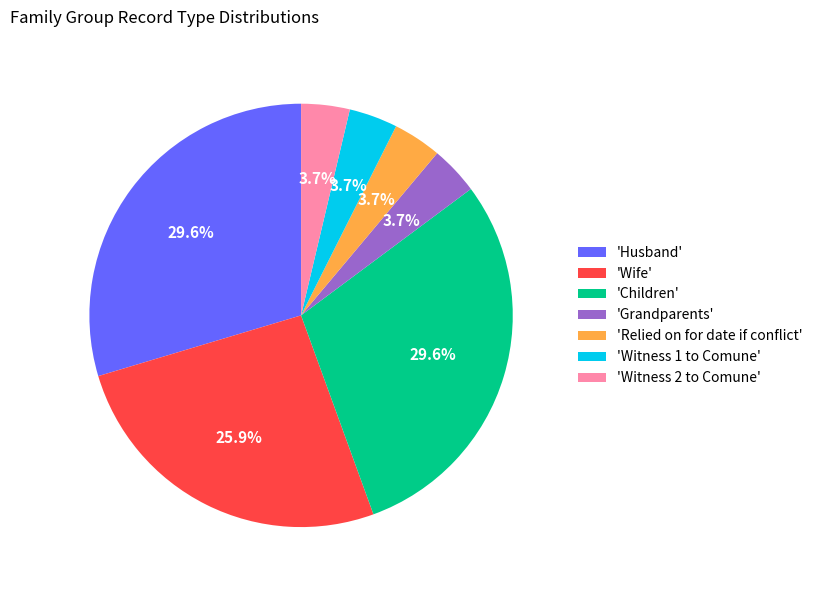

Which has a higher value, 'Witness 2 to Comune' or 'Children'?

'Children'